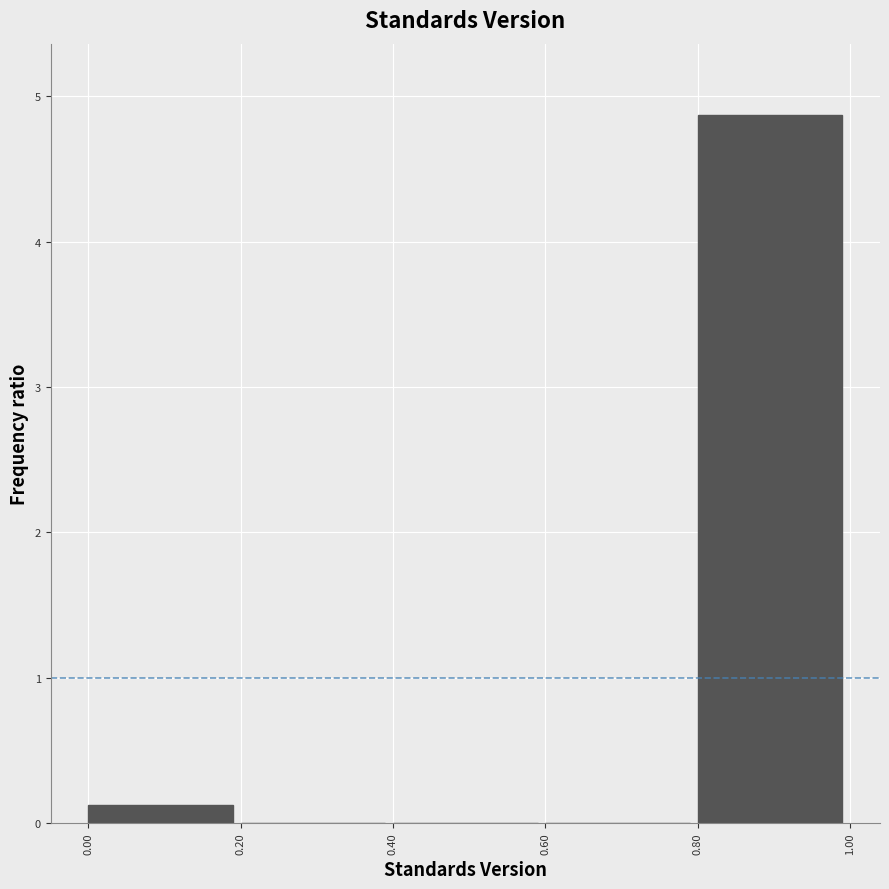

Reading left to right, extract all data points from this chart.

0.00=0.1	0.20=0.0	0.40=0.0	0.60=0.0	0.80=4.9